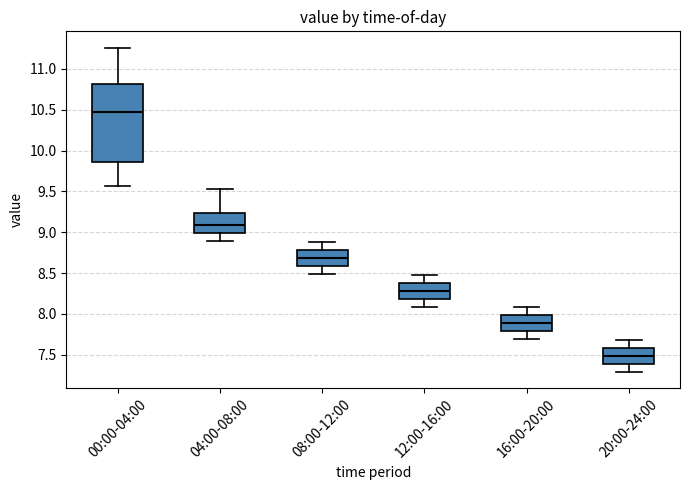

Where is the upper edge of the box for 08:00-12:00 on the y-axis? The values are not printed on the chart, so give them approximately, as read against the axis.

8.80